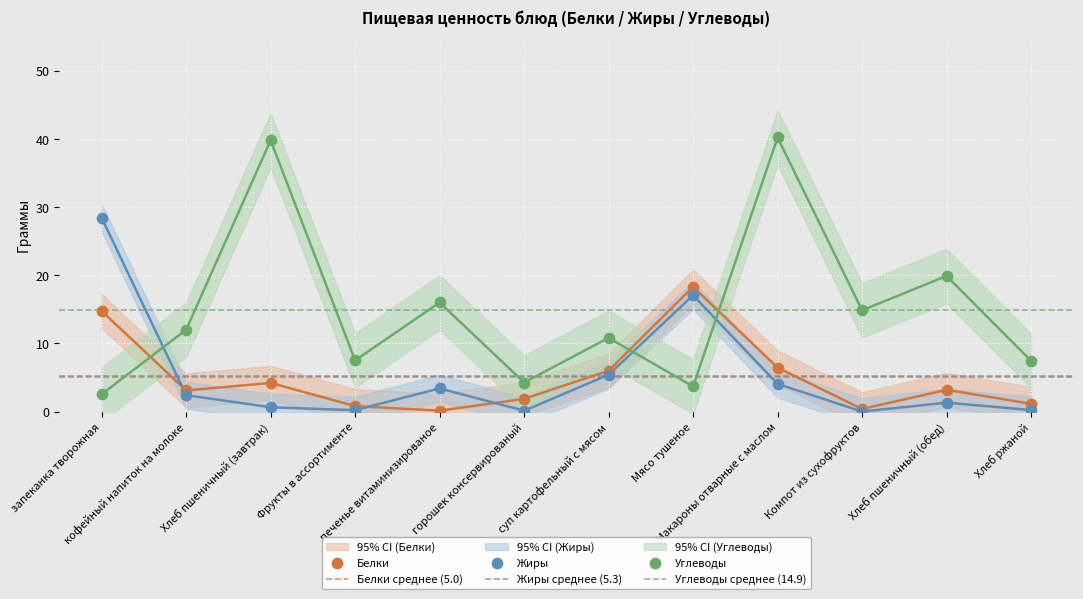

What are all the series names shown in the legend?

Белки, Жиры, Углеводы